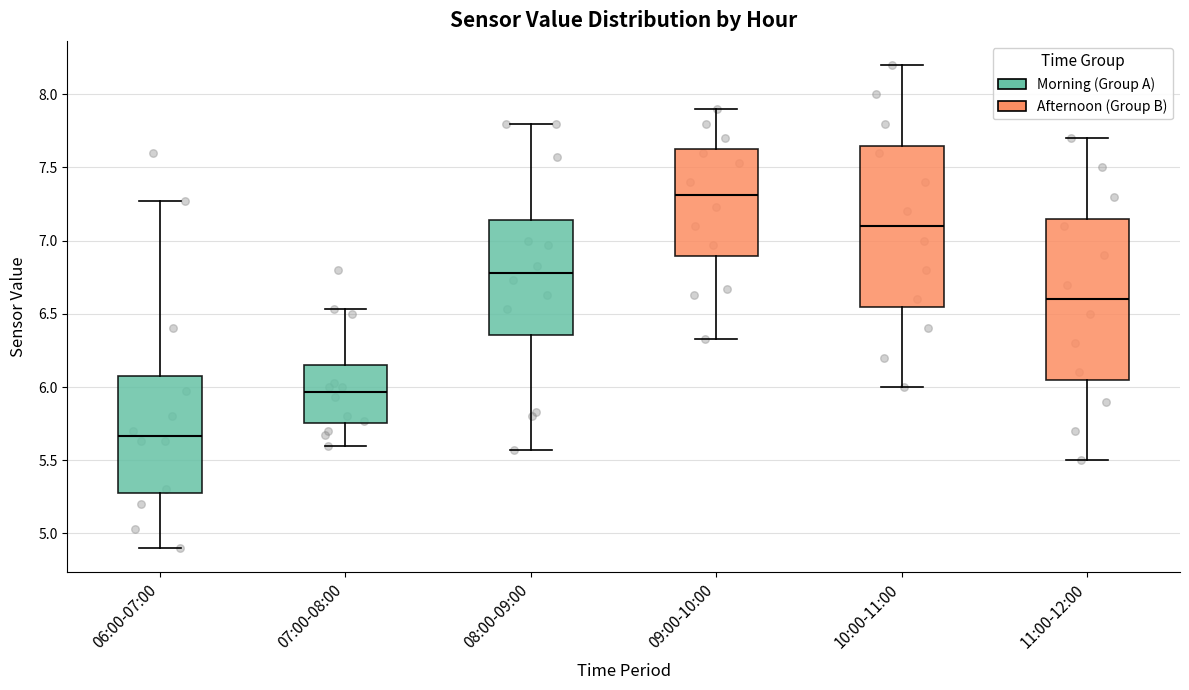

Where does the median line of the box for 06:00-07:00 sit on the y-axis? The values are not printed on the chart, so give them approximately, as read against the axis.

5.65